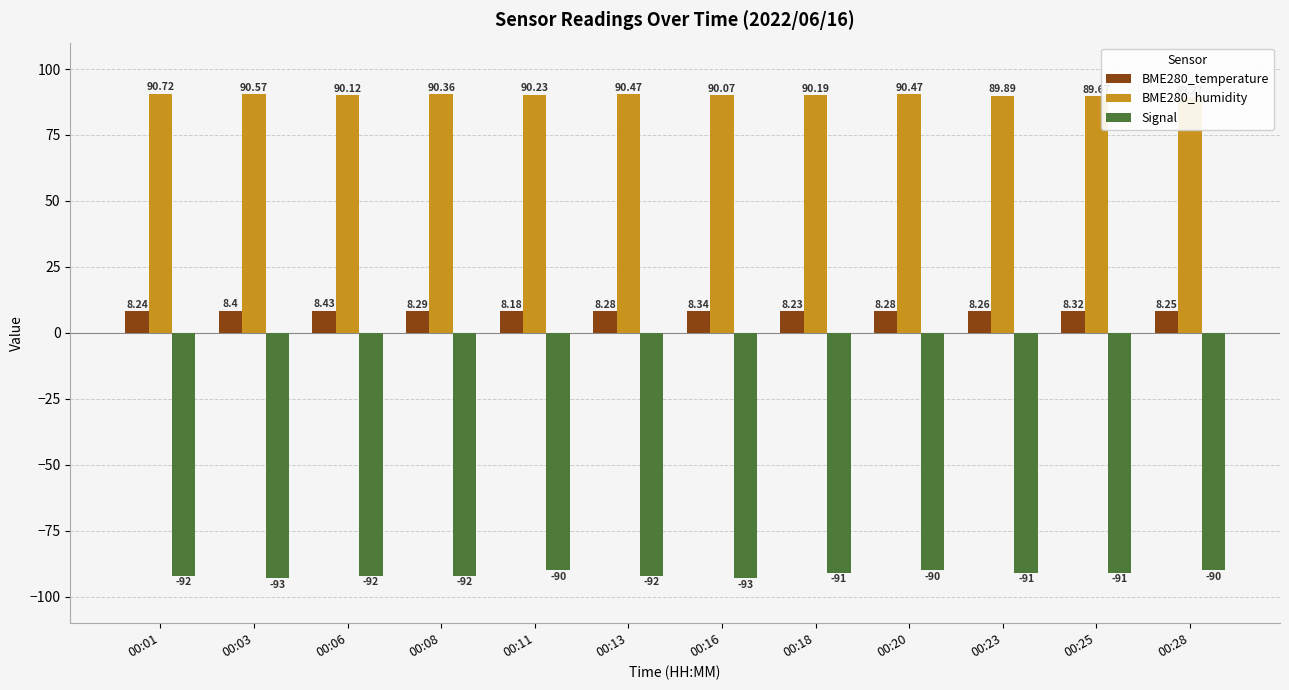

At which category does the chart reach its minimum across all series?

00:03